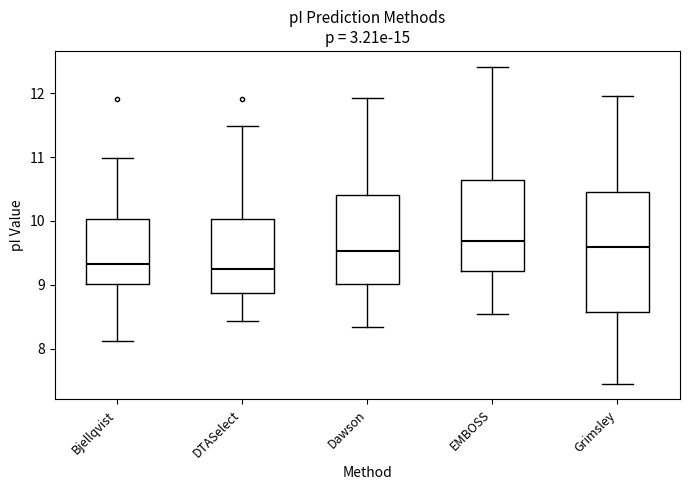

Reading left to right, transcribe this box plot: for each box, give where its median line is, the range the box spans, and where its two whiskers end, as read against the y-axis. The values are not printed on the chart, so give them approximately, as read against the axis.

Bjellqvist: median 9.3, box 9.0 to 10.0, whiskers 8.1 to 11.0
DTASelect: median 9.2, box 8.9 to 10.0, whiskers 8.4 to 11.5
Dawson: median 9.5, box 9.0 to 10.4, whiskers 8.3 to 11.9
EMBOSS: median 9.7, box 9.2 to 10.6, whiskers 8.5 to 12.4
Grimsley: median 9.6, box 8.6 to 10.5, whiskers 7.5 to 12.0